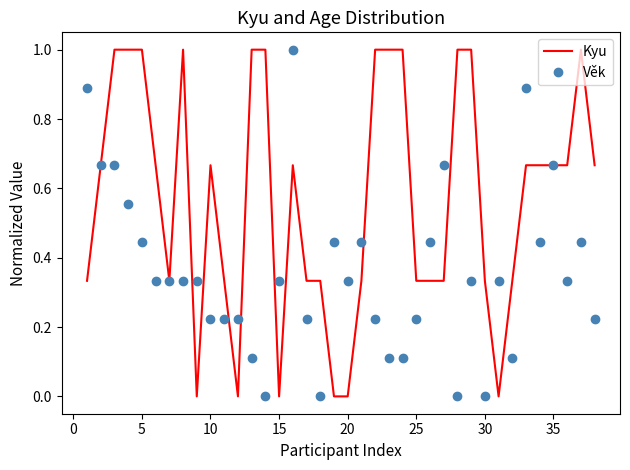

Which series has the largest total across all categories?

Kyu